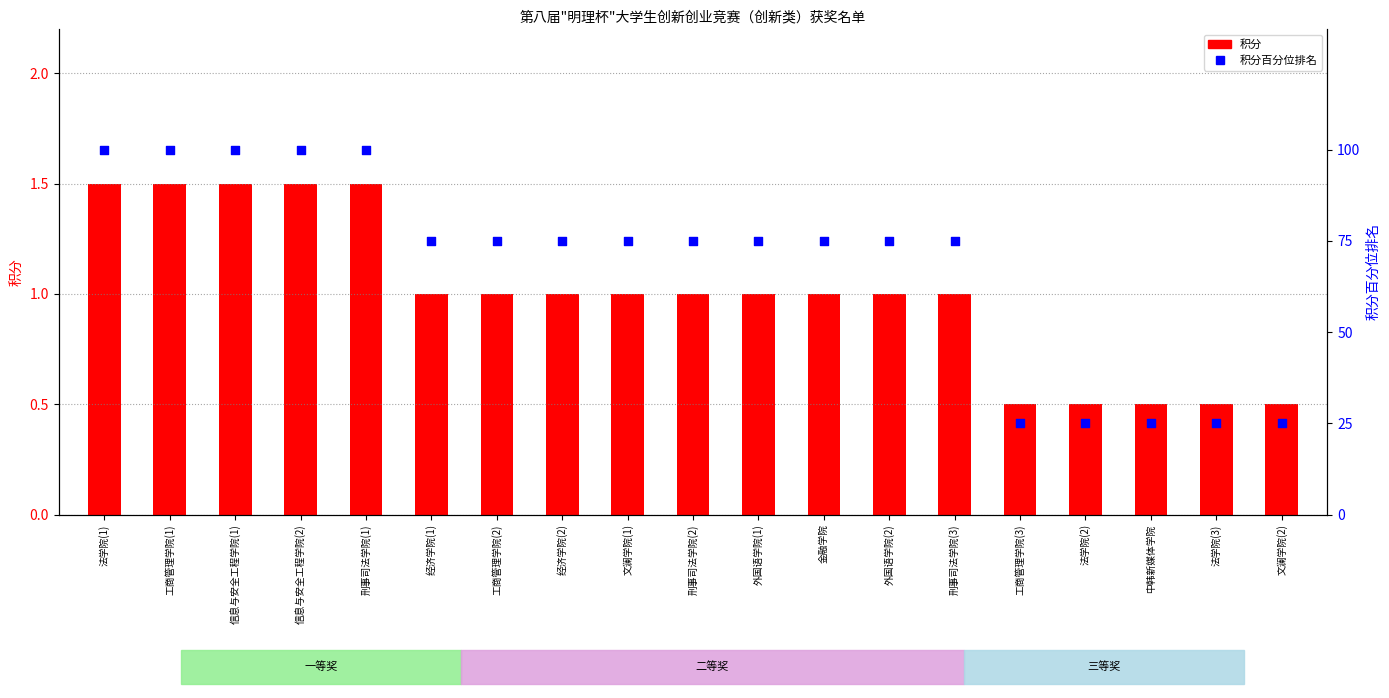

Is the value of 积分百分位排名 at 法学院(3) greater than the value of 积分 at 外国语学院(1)?

Yes